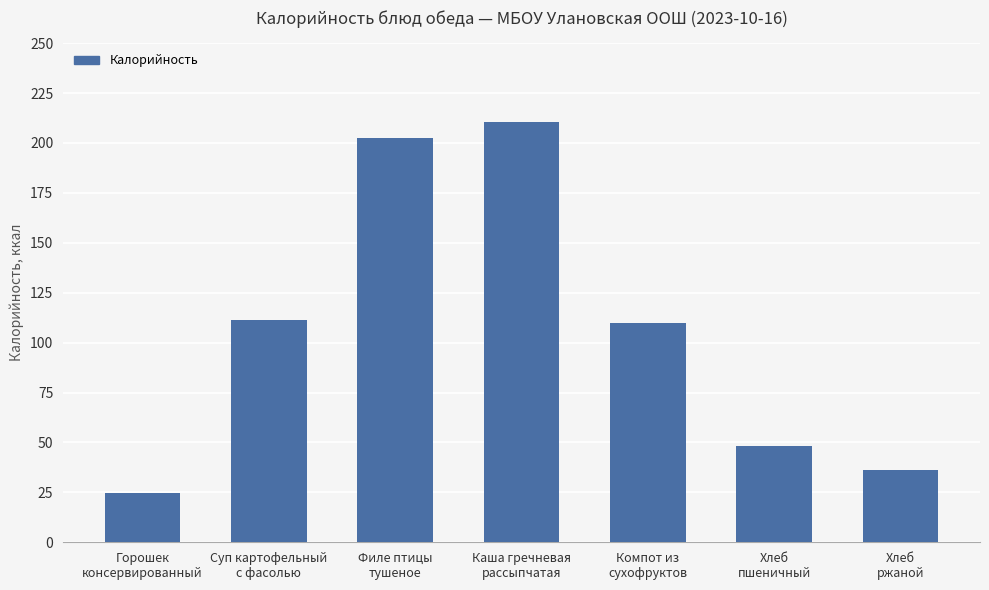

What is the label of the 7th bar from the right?

Горошек
консервированный